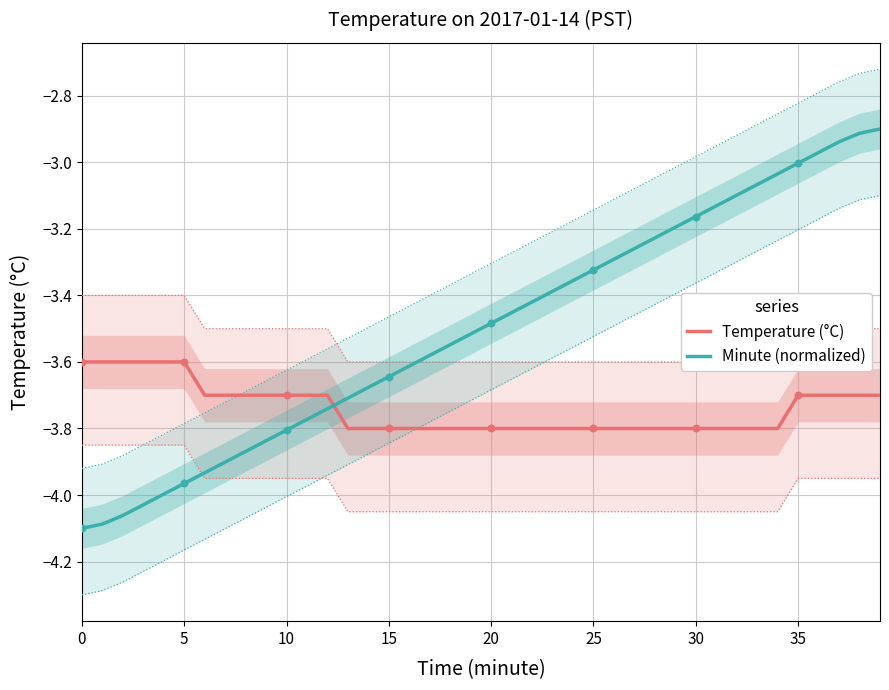

Which series has the largest total across all categories?

Minute (normalized)